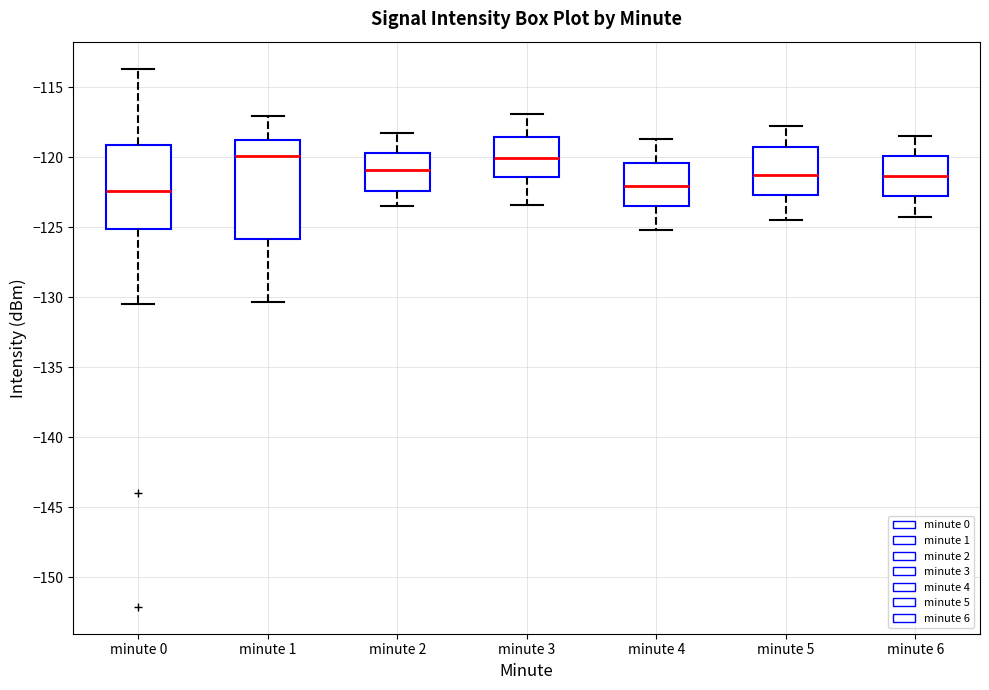

Where does the upper whisker of the box for minute 1 end on the y-axis? The values are not printed on the chart, so give them approximately, as read against the axis.

-117.0